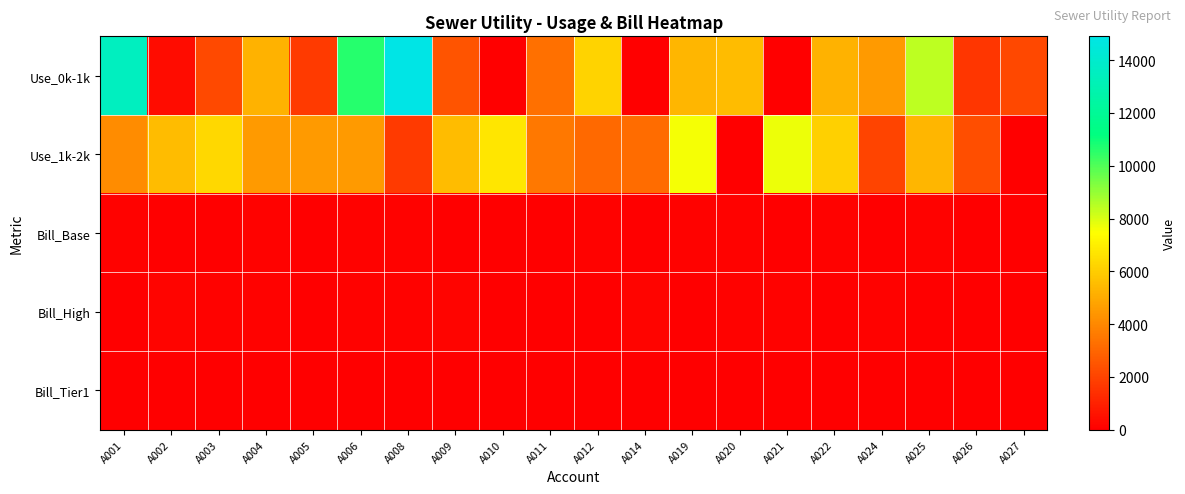

At which category is the sum across all series the highest?

A001